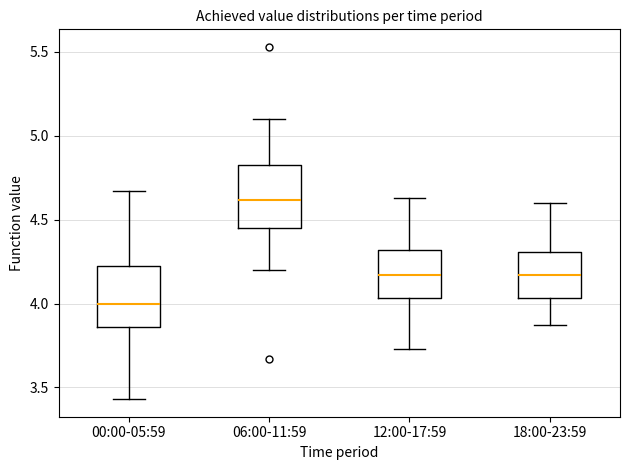

Reading left to right, read every box against the y-axis: the position of its median line, the range the box covers, and the ends of its whiskers. The values are not printed on the chart, so give them approximately, as read against the axis.

00:00-05:59: median 4.00, box 3.85 to 4.25, whiskers 3.45 to 4.65
06:00-11:59: median 4.60, box 4.45 to 4.85, whiskers 4.20 to 5.10
12:00-17:59: median 4.15, box 4.05 to 4.30, whiskers 3.75 to 4.65
18:00-23:59: median 4.15, box 4.05 to 4.30, whiskers 3.85 to 4.60